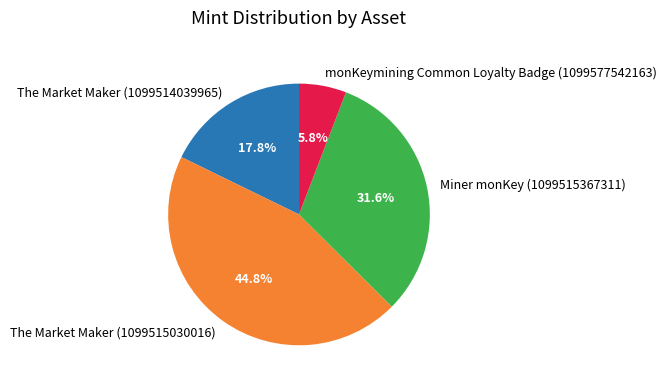

Which has a higher value, monKeymining Common Loyalty Badge (1099577542163) or The Market Maker (1099514039965)?

The Market Maker (1099514039965)